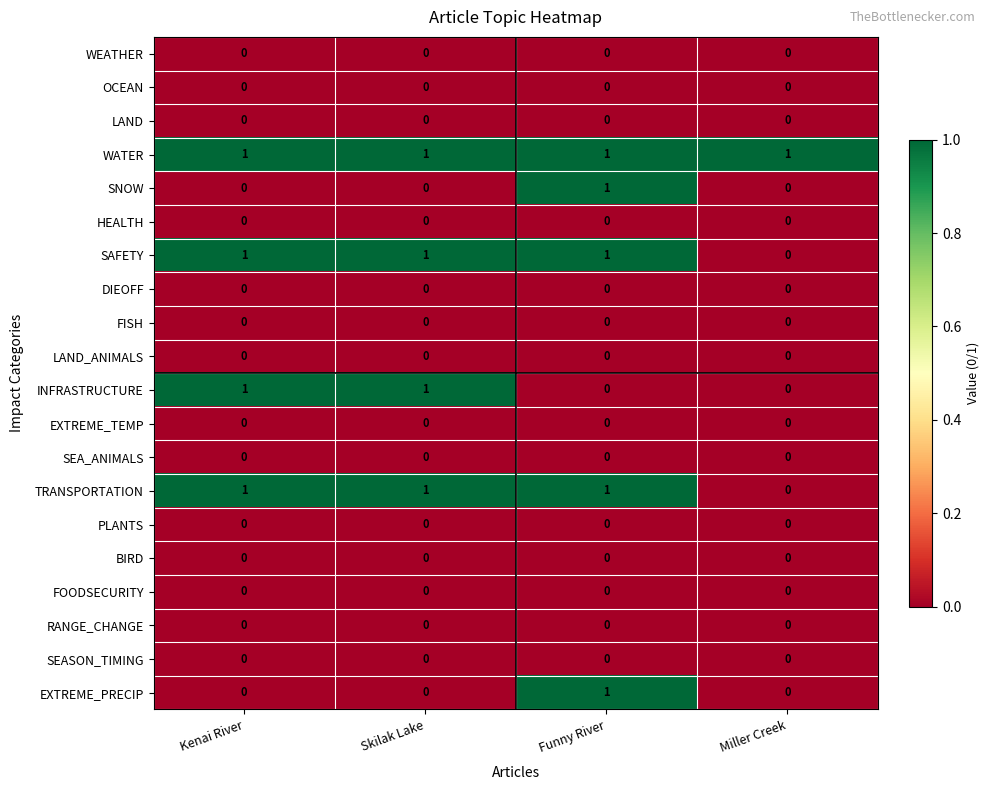

At how many categories does at least one series exceed 0?

4